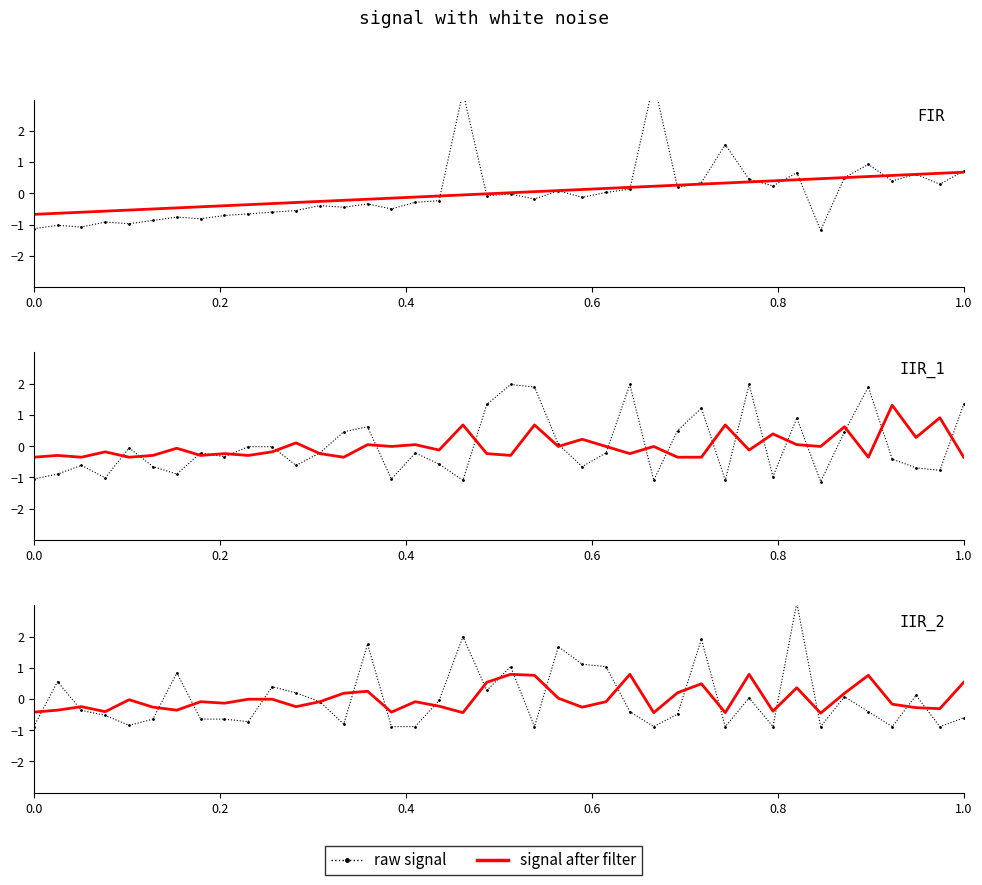

What is the difference between the maximum and minimum values in the raw signal series?

4.0